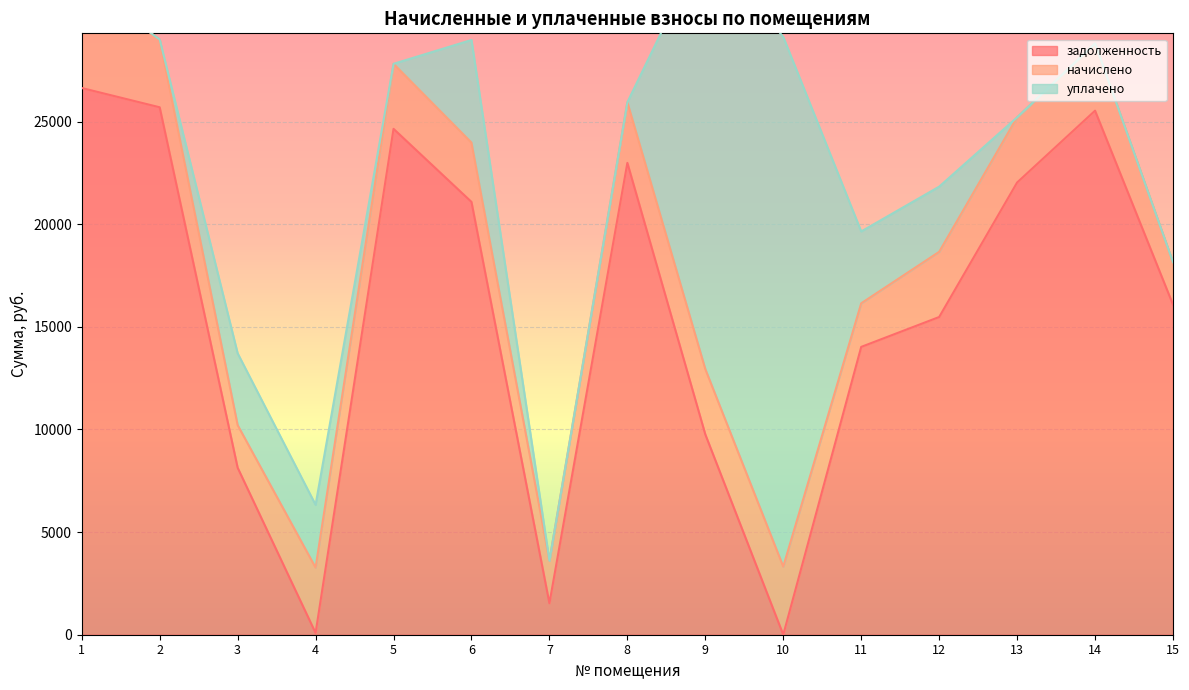

What is the maximum value for задолженность?

26635.4